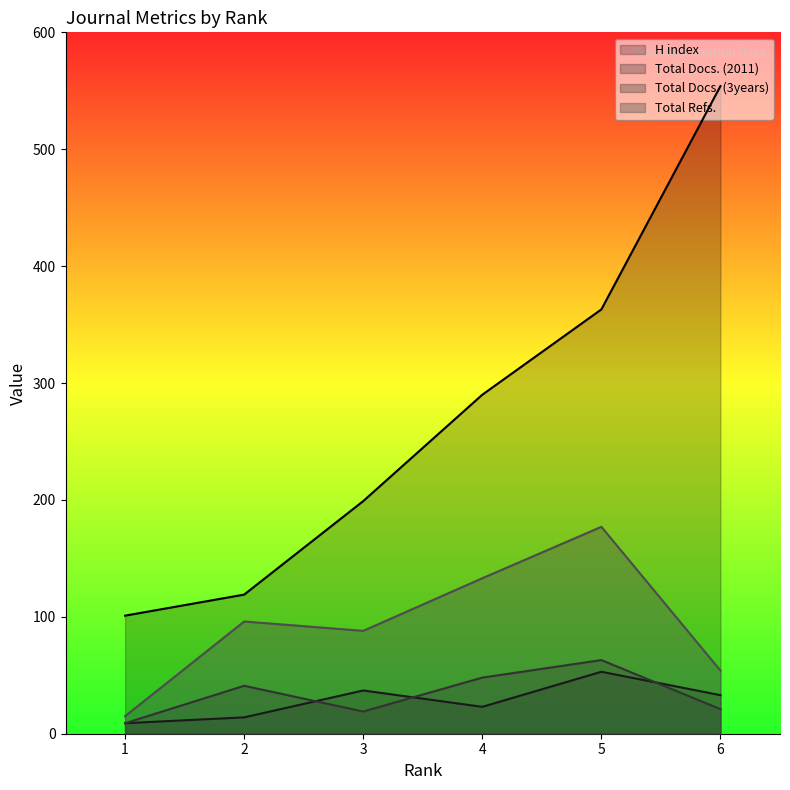

Count the number of categories in the chart.

6